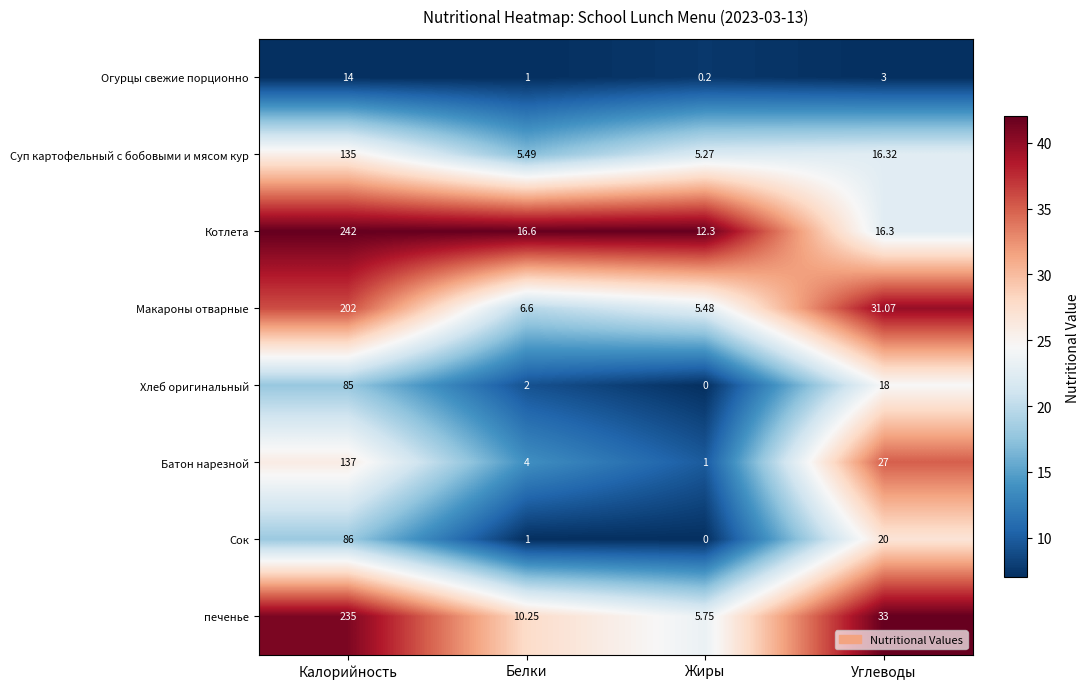

At which category is the sum across all series the highest?

Калорийность